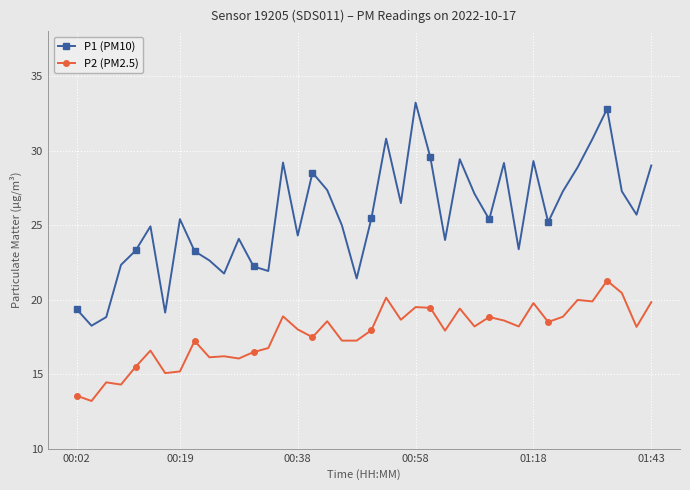

True or false: P1 (PM10) and P2 (PM2.5) cross at least once.

False